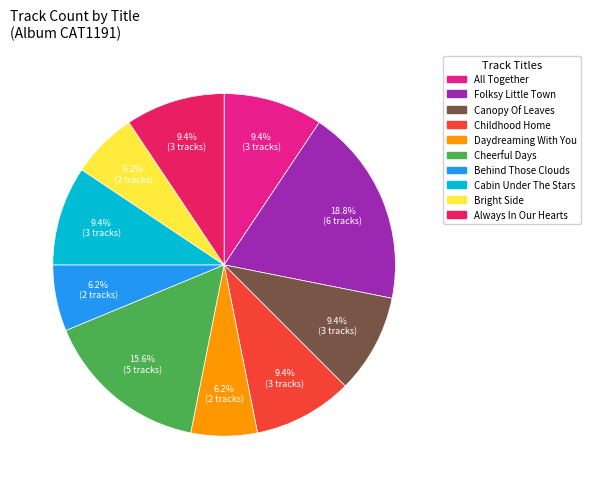

Which has a higher value, Behind Those Clouds or Always In Our Hearts?

Always In Our Hearts